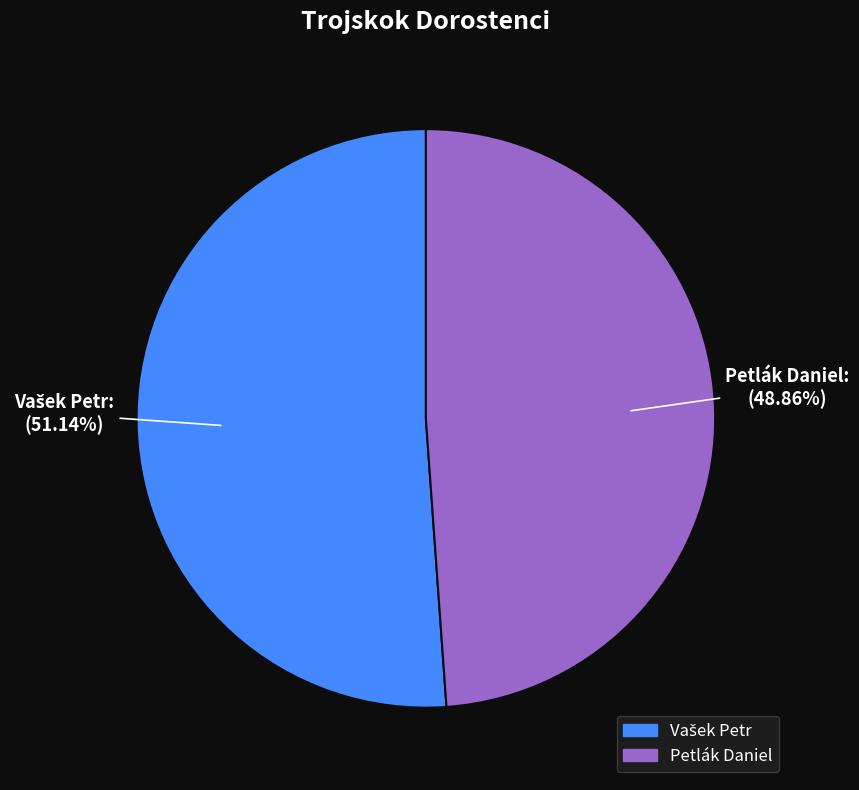

Which slice is the smallest?

Petlák Daniel